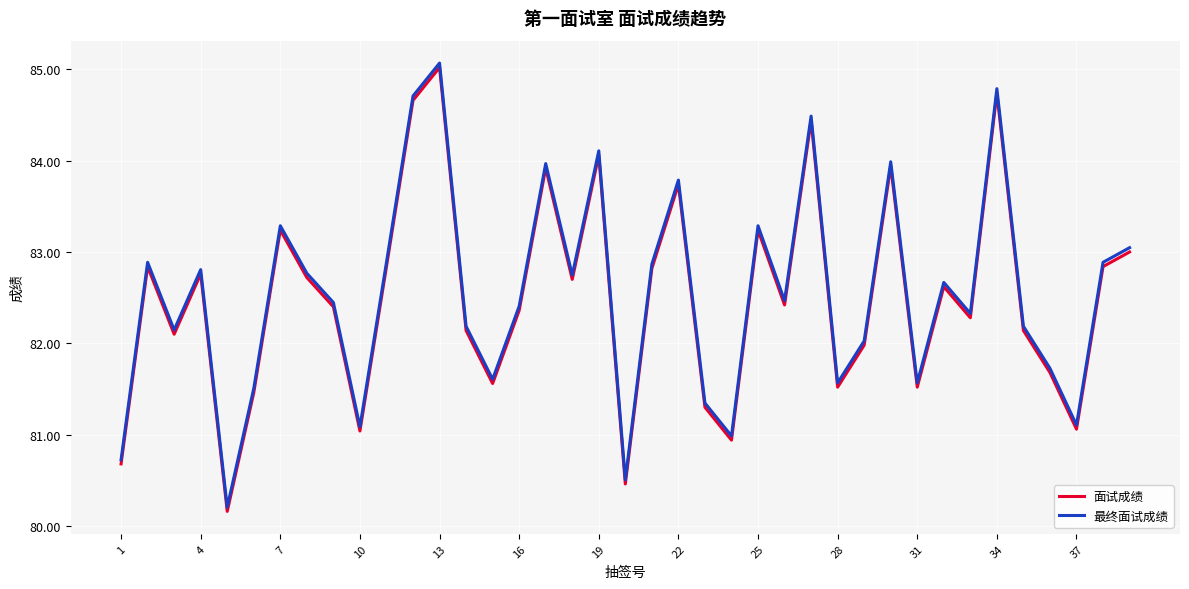

What is the highest value of the 面试成绩 series?

85.0